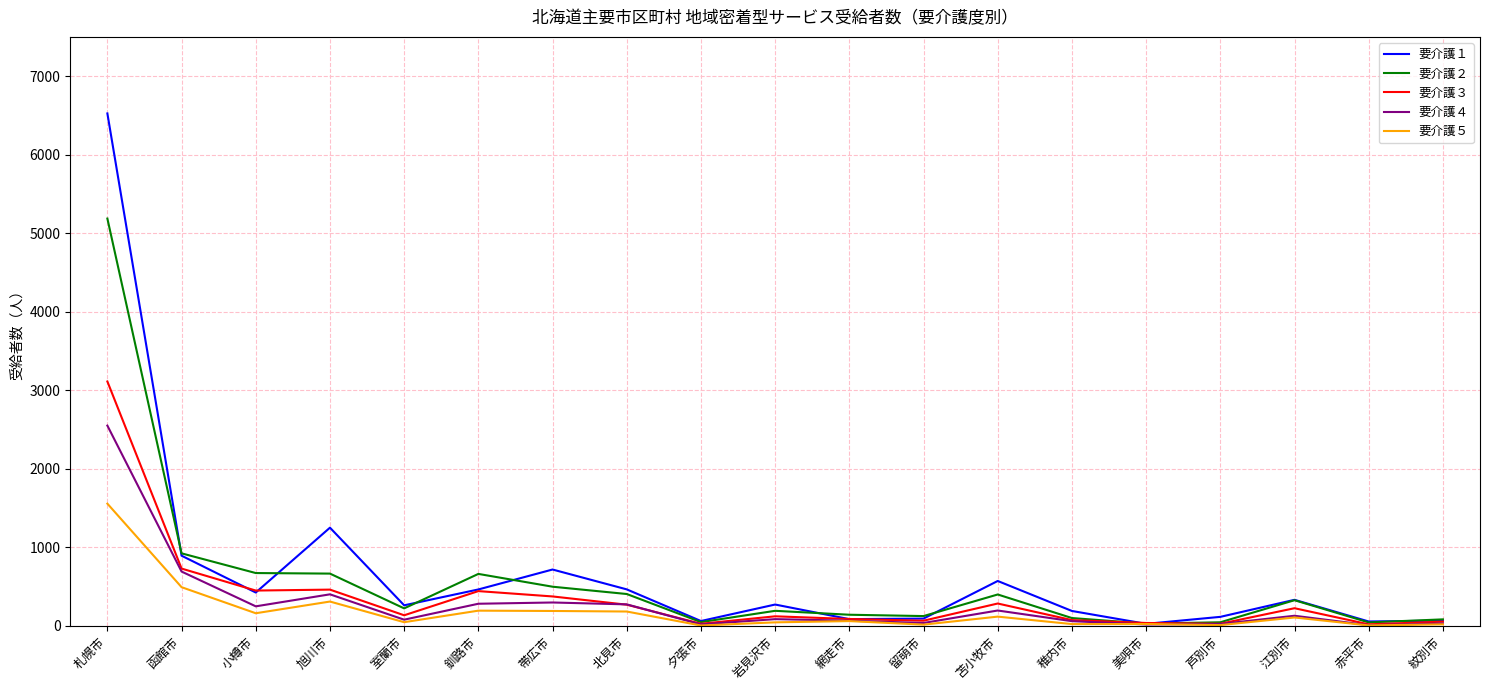

The value of 要介護３ at 函館市 is 1019. True or false?

False